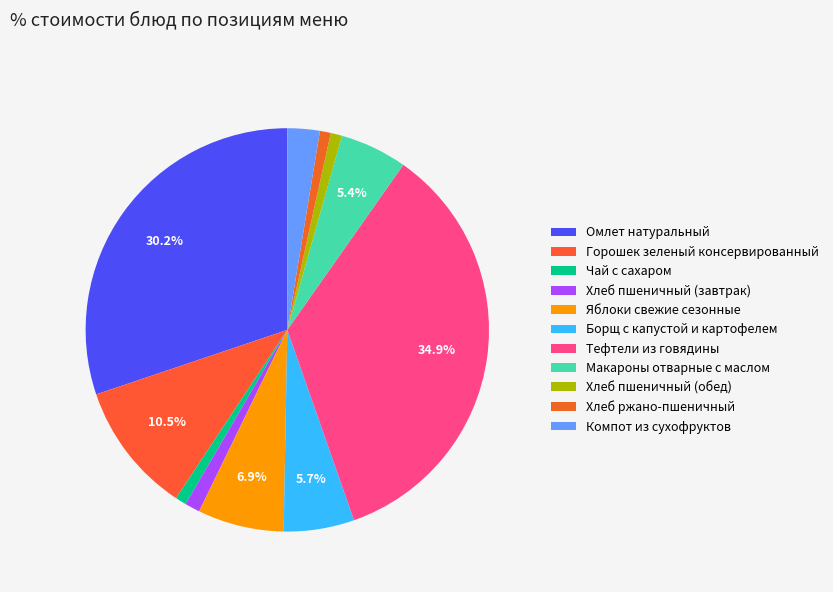

To the nearest percent, what is the difference between the Чай с сахаром and Тефтели из говядины slice percentages?

34%